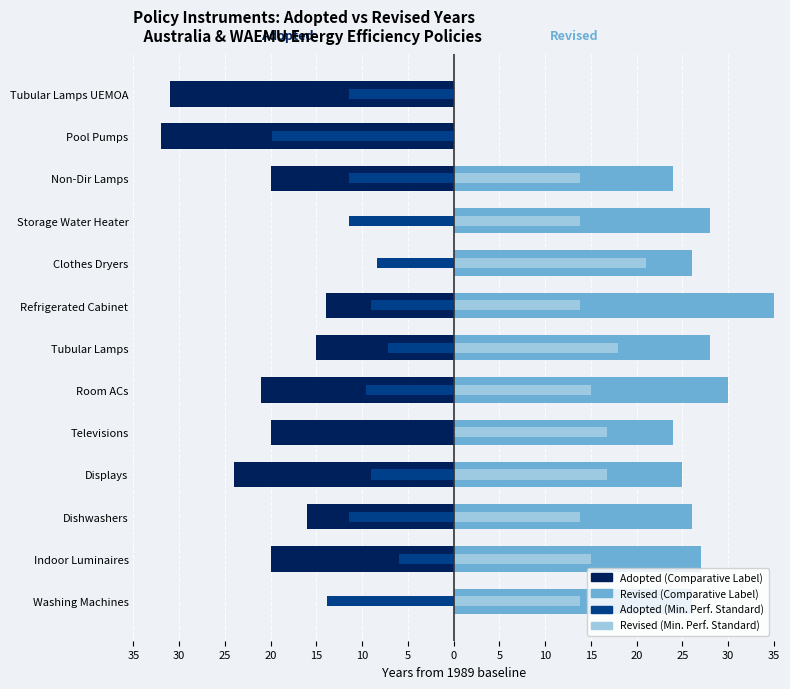

What is the difference between the Adopted Year (CL) values at Washing Machines and Tubular Lamps UEMOA?

31